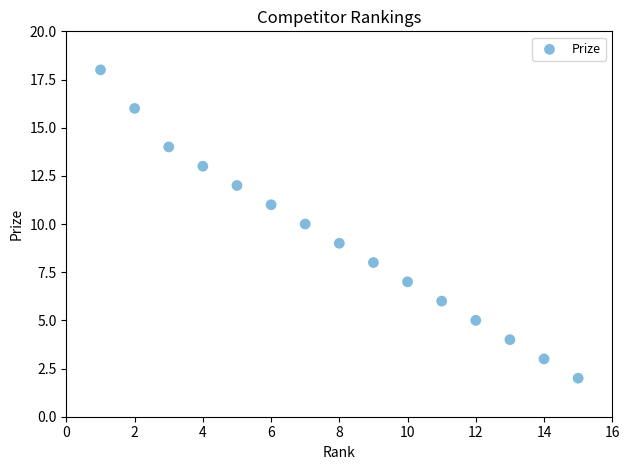

What is the range of X values (max minus min)?

14